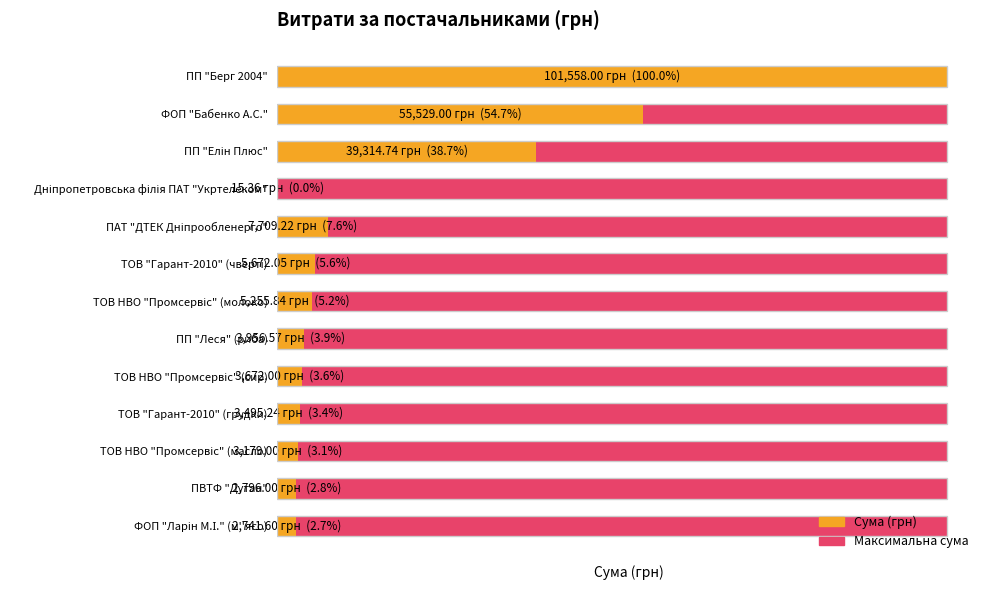

What are all the series names shown in the legend?

Максимальна сума, Сума (грн)